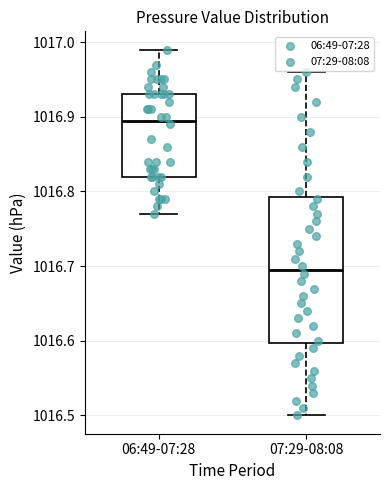

Which box has the highest median line?

06:49-07:28